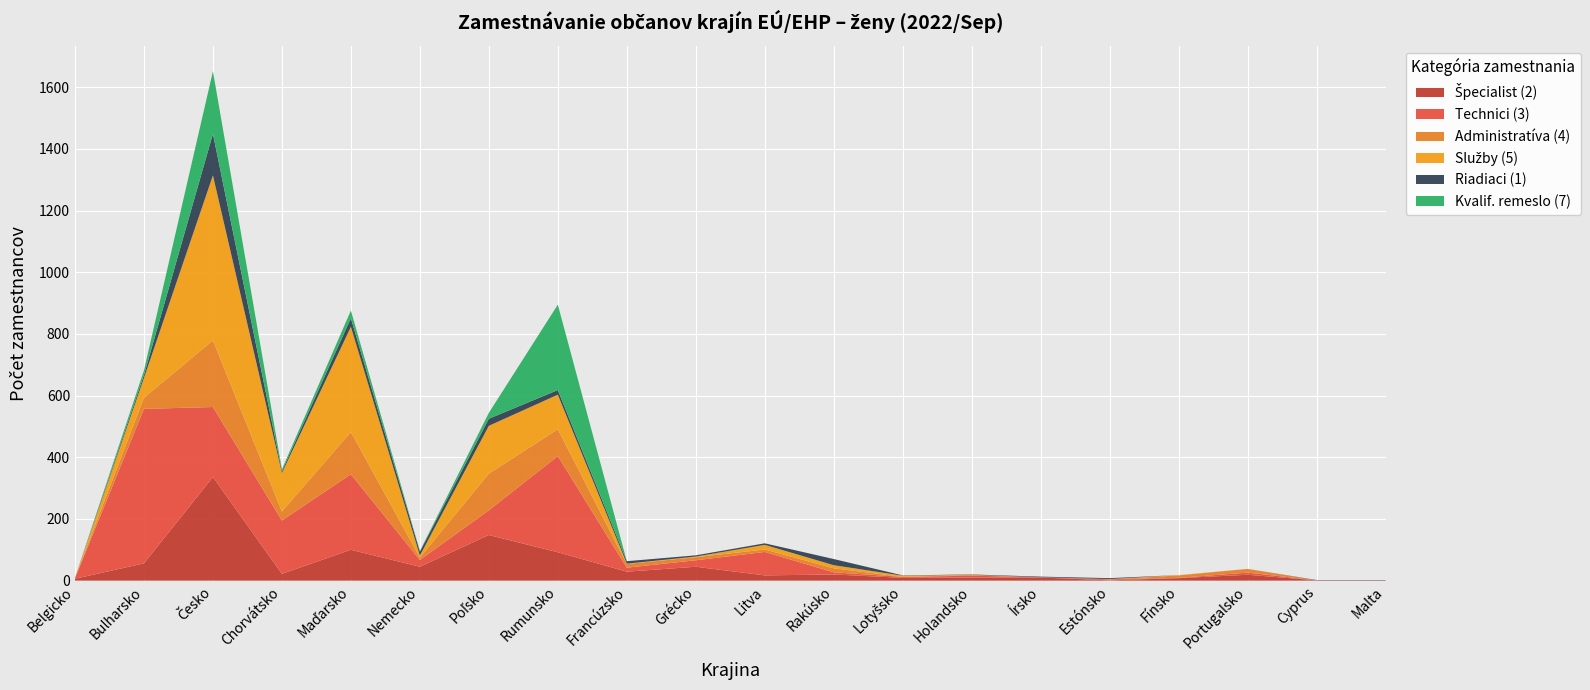

Reading right to left, list all the values displayed in this chart.

Špecialist (2): Malta=1	Cyprus=1	Portugalsko=19	Fínsko=8	Estónsko=1	Írsko=10	Holandsko=10	Lotyšsko=9	Rakúsko=20	Litva=17	Grécko=45	Francúzsko=29	Rumunsko=92	Poľsko=148	Nemecko=45	Maďarsko=100	Chorvátsko=22	Česko=336	Bulharsko=56	Belgicko=6
Technici (3): Malta=0	Cyprus=0	Portugalsko=7	Fínsko=1	Estónsko=3	Írsko=1	Holandsko=6	Lotyšsko=3	Rakúsko=7	Litva=76	Grécko=21	Francúzsko=13	Rumunsko=312	Poľsko=80	Nemecko=22	Maďarsko=245	Chorvátsko=173	Česko=227	Bulharsko=501	Belgicko=2
Administratíva (4): Malta=0	Cyprus=0	Portugalsko=12	Fínsko=8	Estónsko=0	Írsko=0	Holandsko=3	Lotyšsko=0	Rakúsko=13	Litva=8	Grécko=10	Francúzsko=12	Rumunsko=87	Poľsko=119	Nemecko=8	Maďarsko=137	Chorvátsko=29	Česko=216	Bulharsko=36	Belgicko=1
Služby (5): Malta=0	Cyprus=0	Portugalsko=0	Fínsko=1	Estónsko=1	Írsko=0	Holandsko=0	Lotyšsko=4	Rakúsko=10	Litva=15	Grécko=2	Francúzsko=1	Rumunsko=112	Poľsko=155	Nemecko=6	Maďarsko=341	Chorvátsko=125	Česko=535	Bulharsko=64	Belgicko=0
Riadiaci (1): Malta=1	Cyprus=1	Portugalsko=0	Fínsko=0	Estónsko=3	Írsko=2	Holandsko=1	Lotyšsko=1	Rakúsko=20	Litva=5	Grécko=4	Francúzsko=8	Rumunsko=15	Poľsko=23	Nemecko=13	Maďarsko=28	Chorvátsko=6	Česko=135	Bulharsko=10	Belgicko=0
Kvalif. remeslo (7): Malta=0	Cyprus=0	Portugalsko=0	Fínsko=0	Estónsko=0	Írsko=0	Holandsko=0	Lotyšsko=0	Rakúsko=0	Litva=0	Grécko=0	Francúzsko=0	Rumunsko=277	Poľsko=19	Nemecko=2	Maďarsko=25	Chorvátsko=6	Česko=203	Bulharsko=15	Belgicko=0